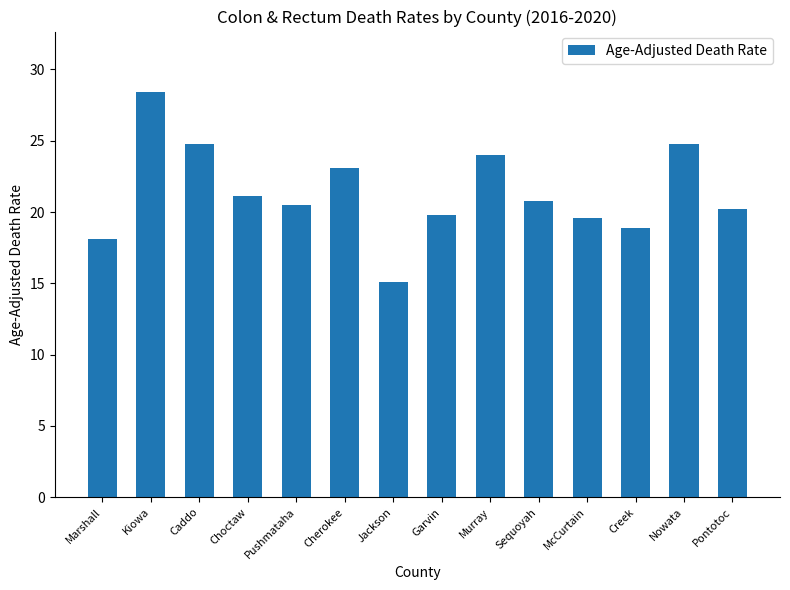

What is the sum of all values?

299.2